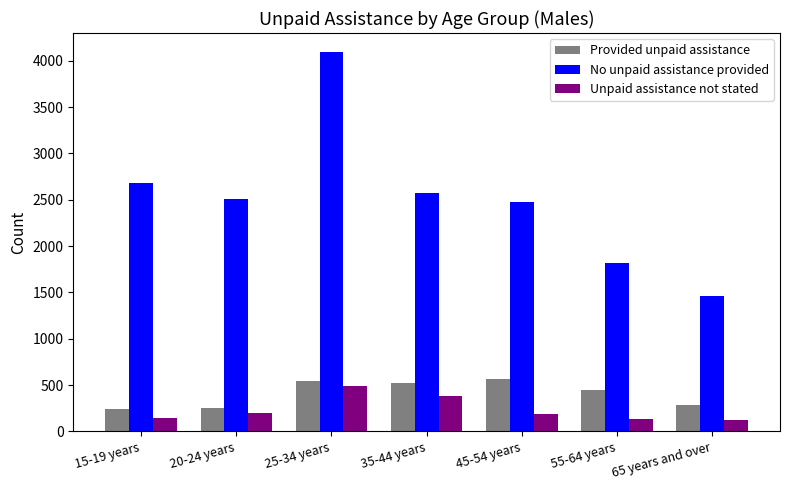

What position from the right is 55-64 years?

2